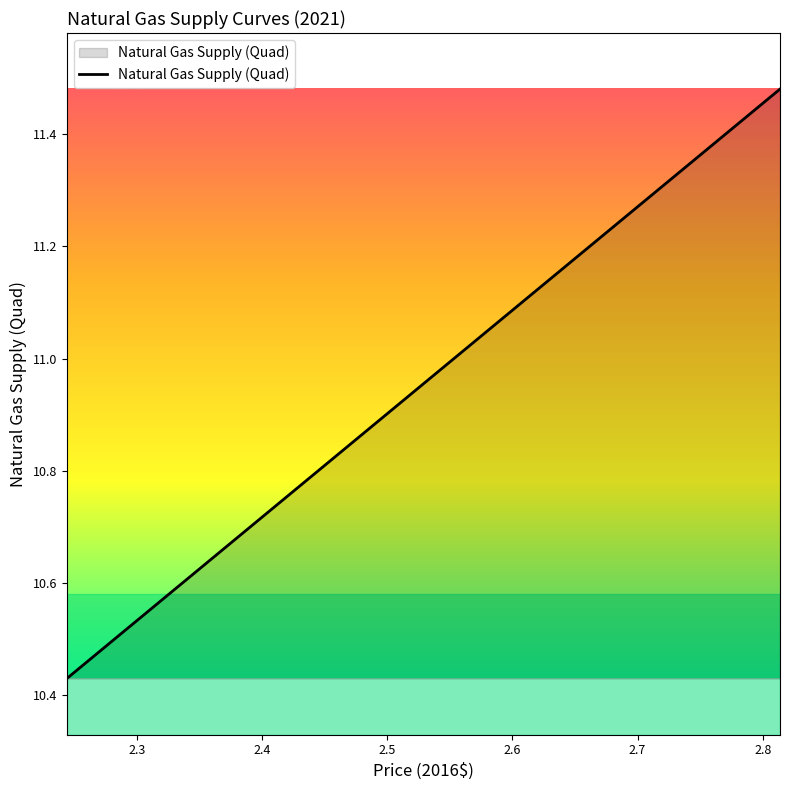

Does the chart display data point markers on the line(s)?

No